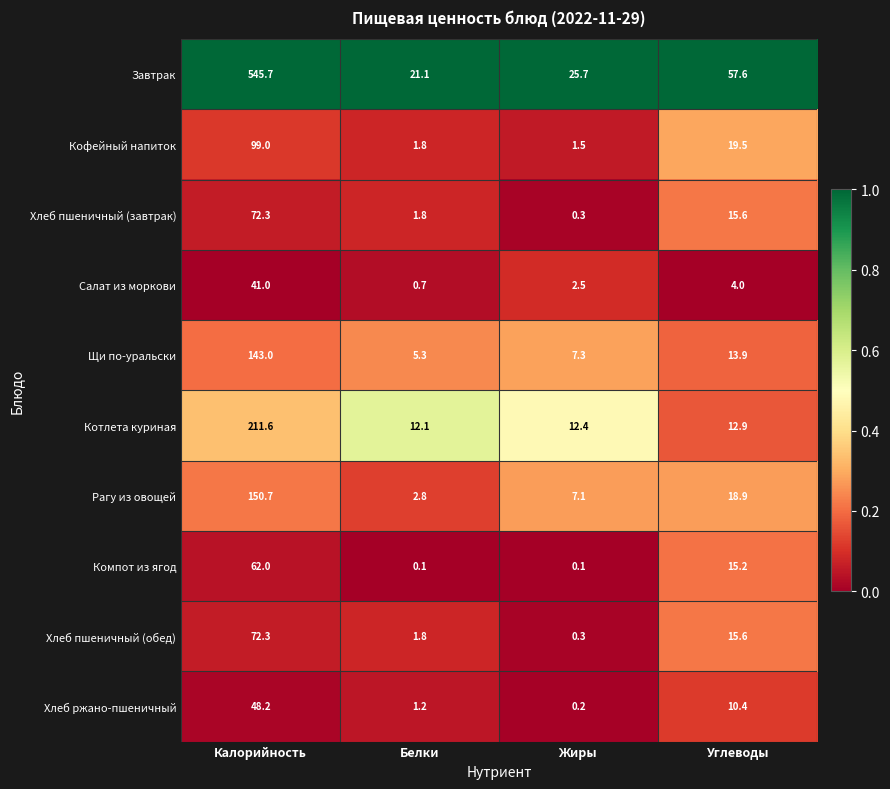

What is the difference between the second highest and second lowest values in the Компот из ягод series?

15.1